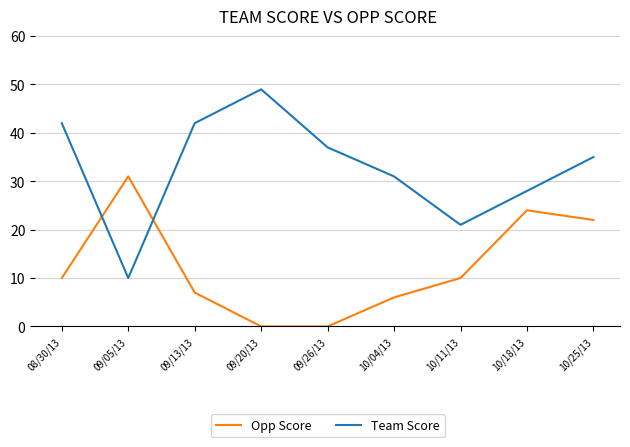

What is the total value across all series at 10/25/13?

57